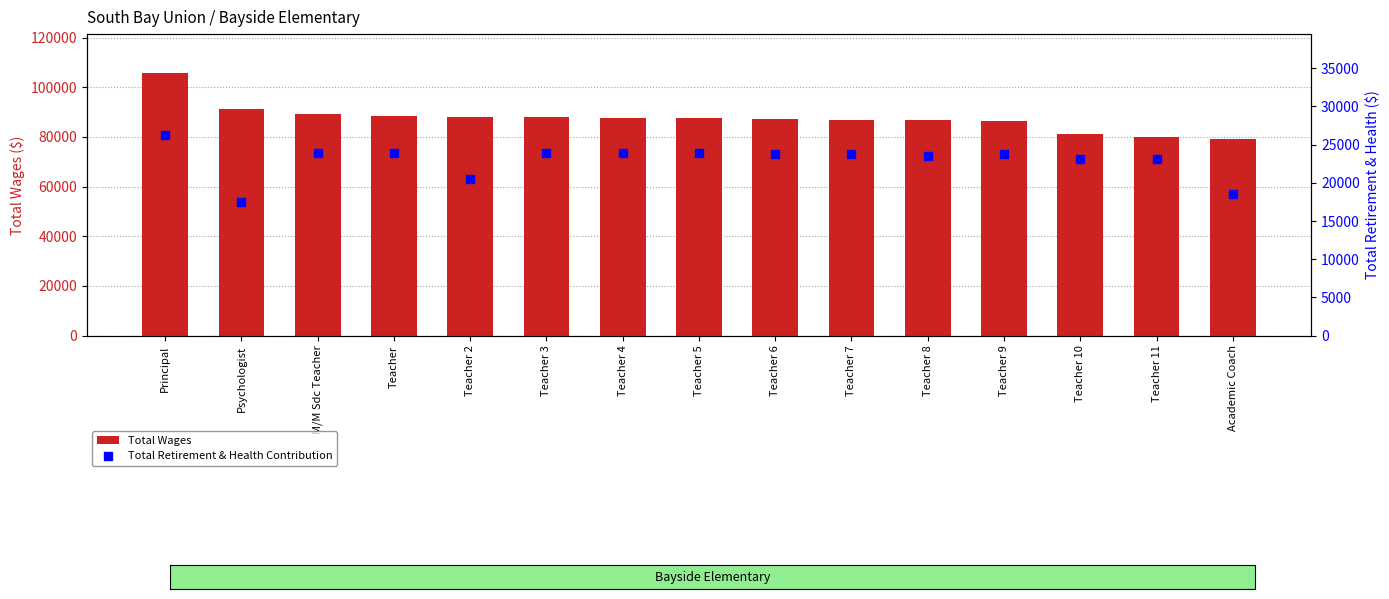

Which series contains the highest Y value?

Total Wages